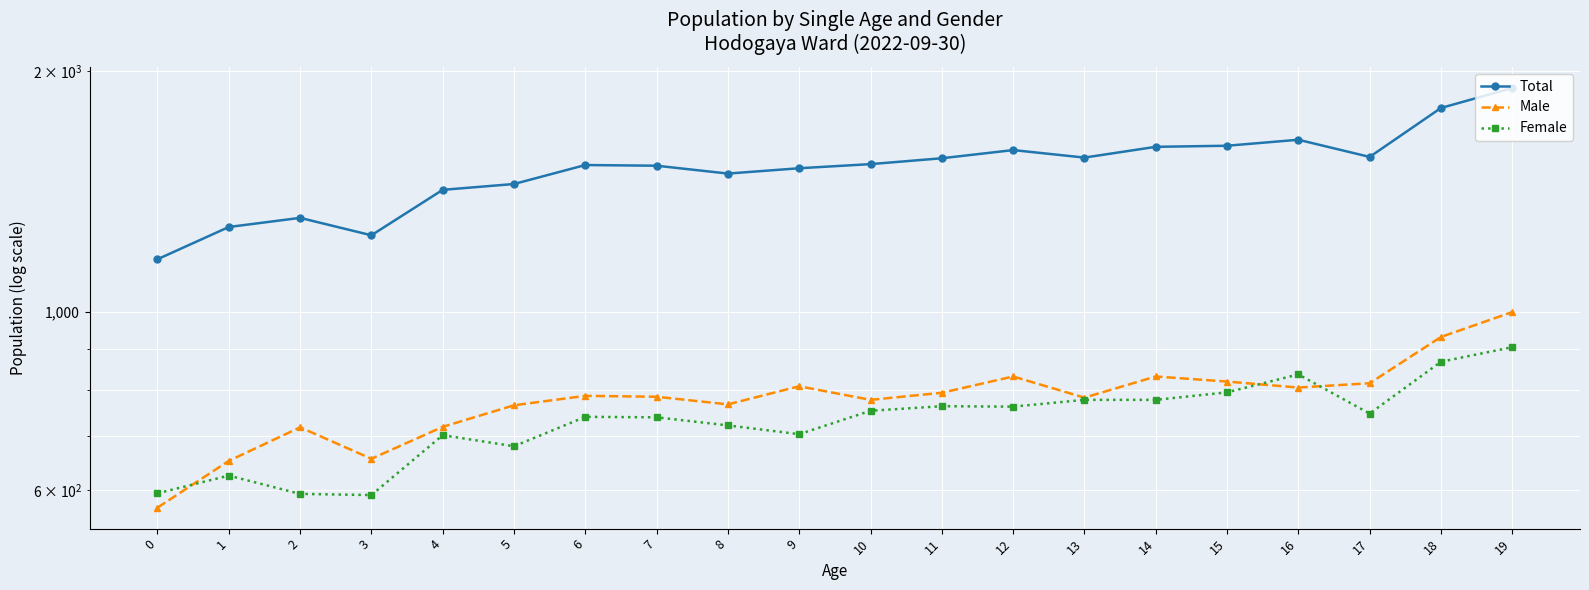

What is the difference between the maximum and minimum values in the Total series?

740